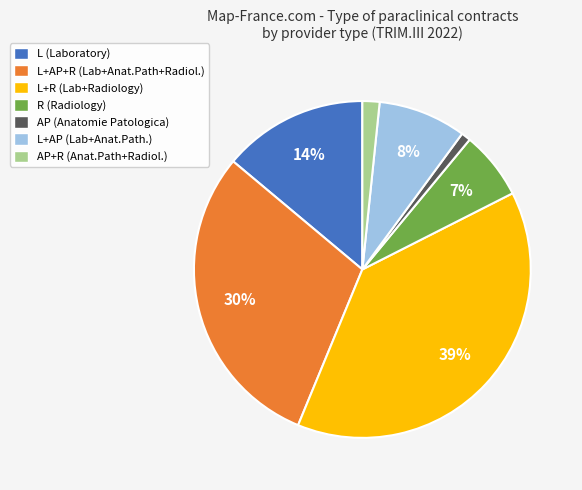

Combined, do L+R (Lab+Radiology) and L+AP (Lab+Anat.Path.) account for over 50%?

No